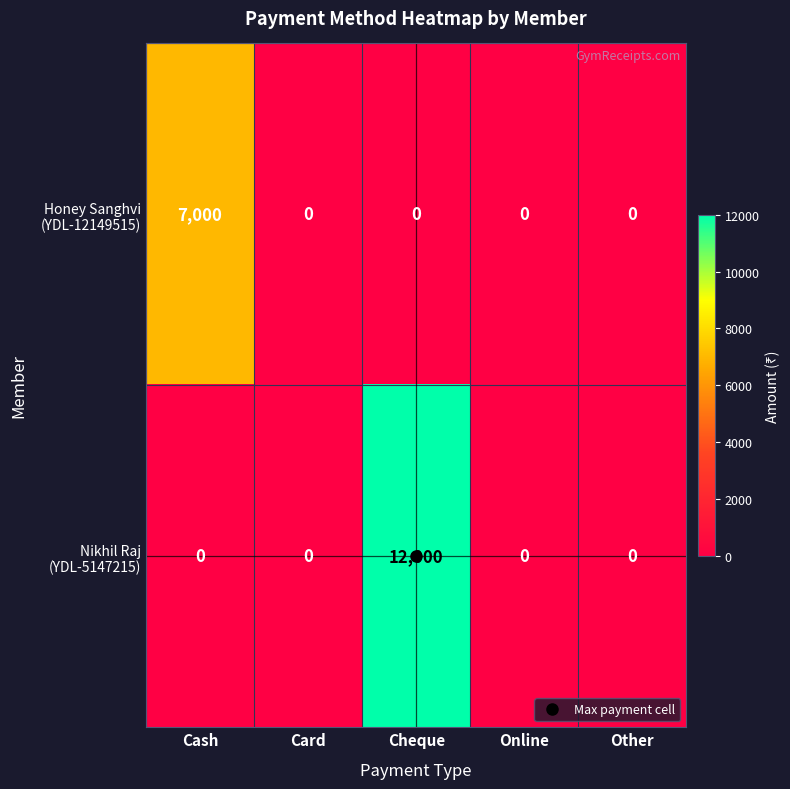

At which category is the sum across all series the highest?

Cheque